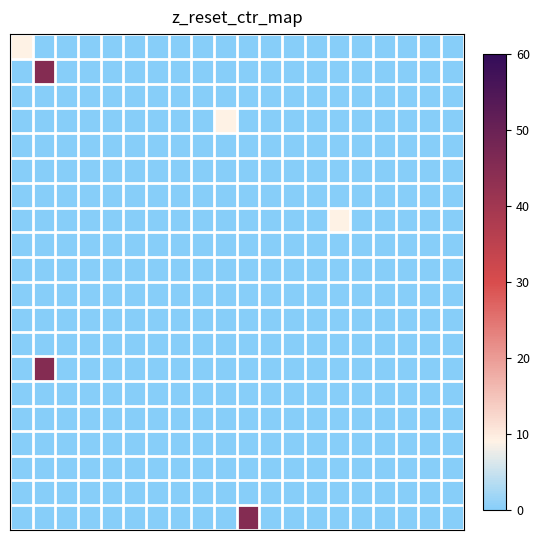

At which category does the chart reach its minimum across all series?

1